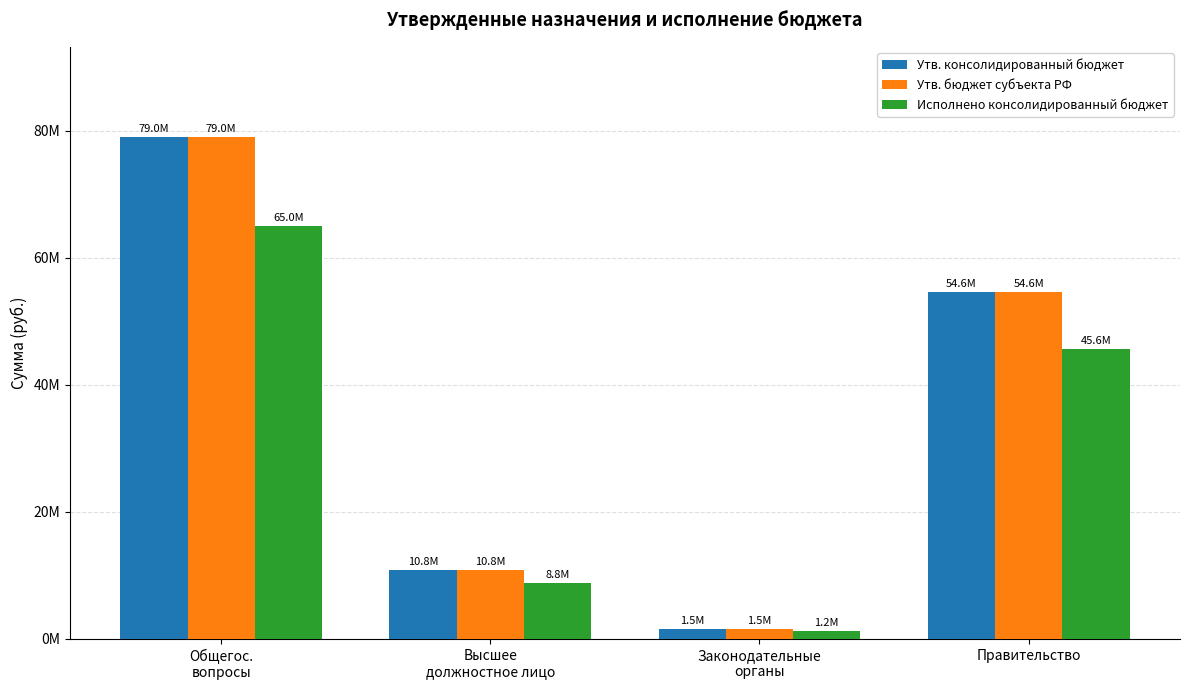

Which series changed the most between Законодательные
органы and Правительство?

Утв. консолидированный бюджет